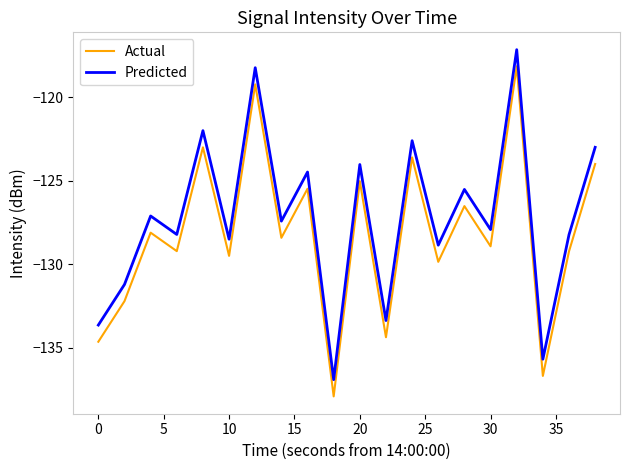

What is the minimum value shown in the chart?

-137.9